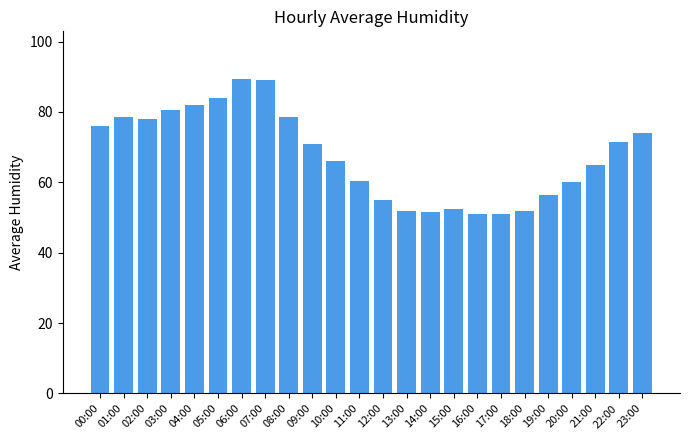

Are the bars grouped side by side (vs. stacked)?

No